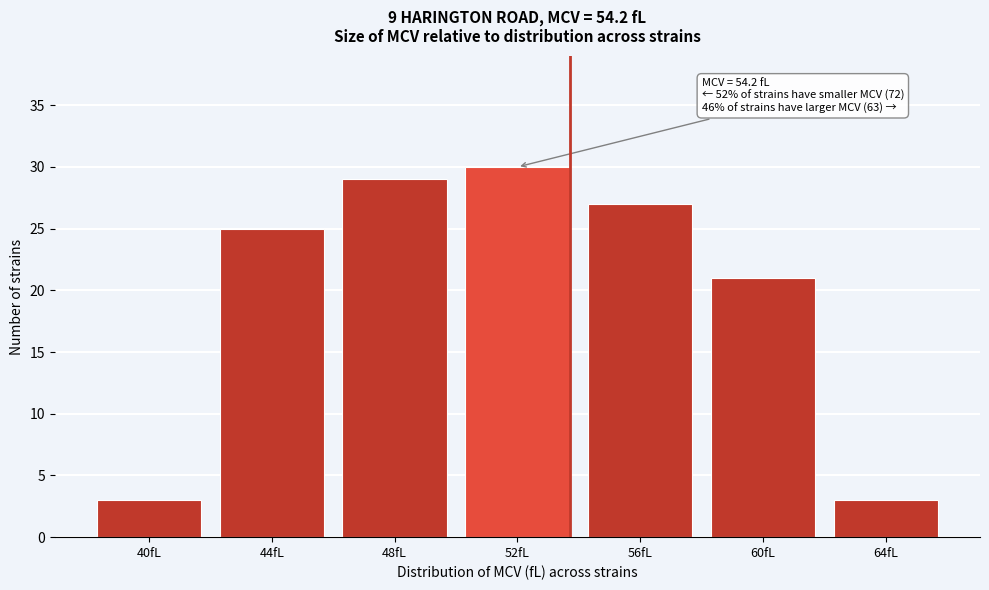

Reading left to right, extract all data points from this chart.

3	25	29	30	27	21	3